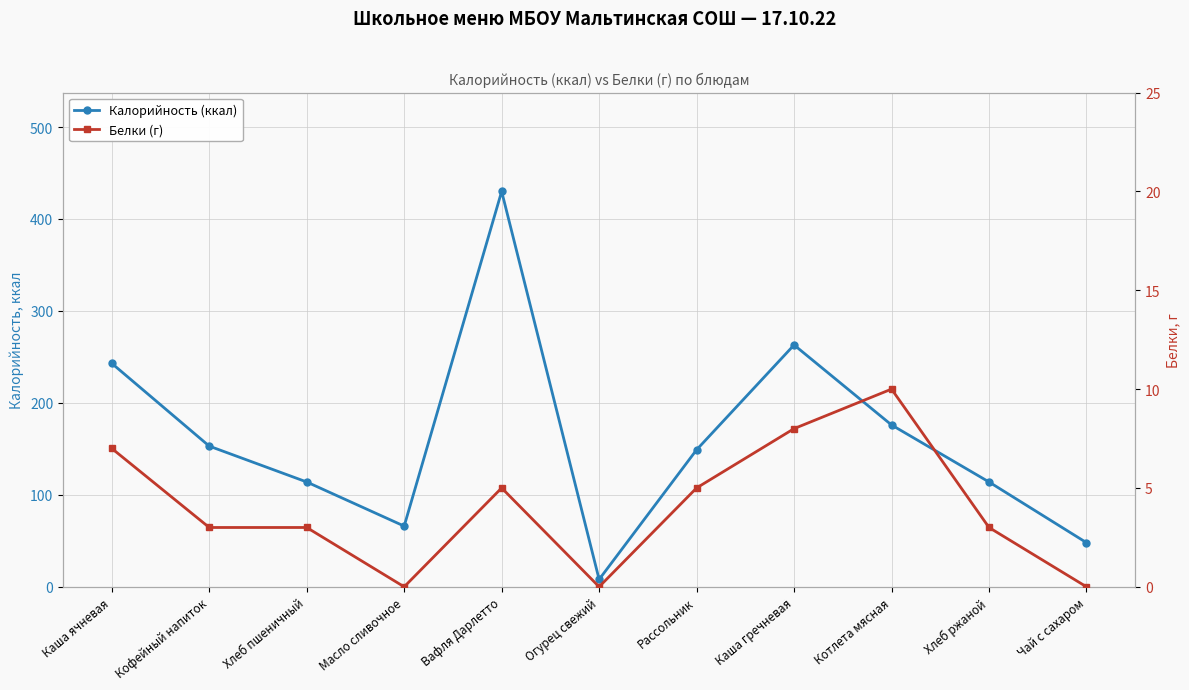

How many Белки (г) values are between 0 and 7?

9